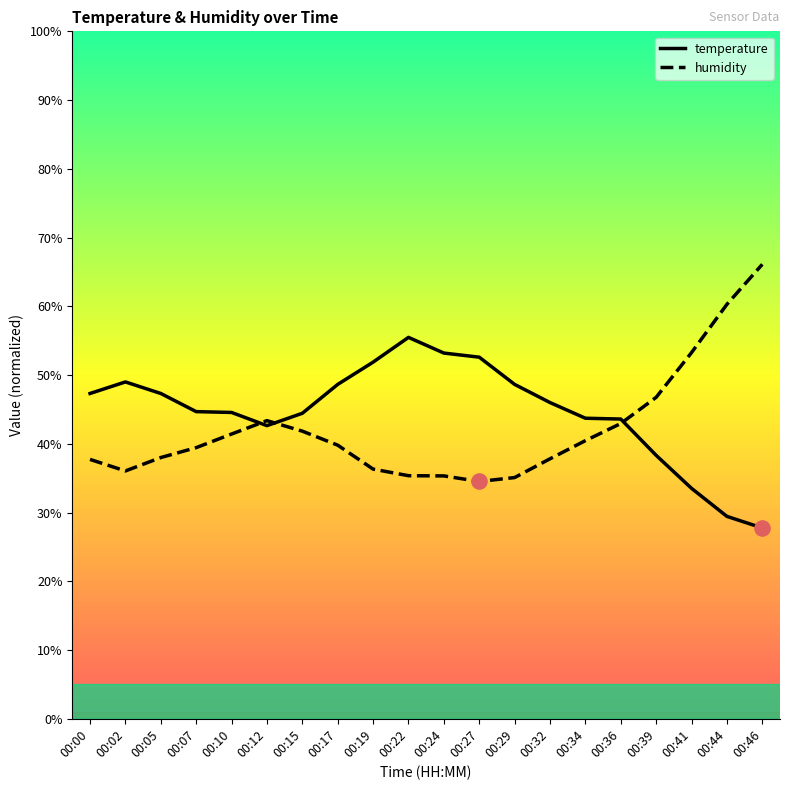

Which series contains the highest Y value?

humidity